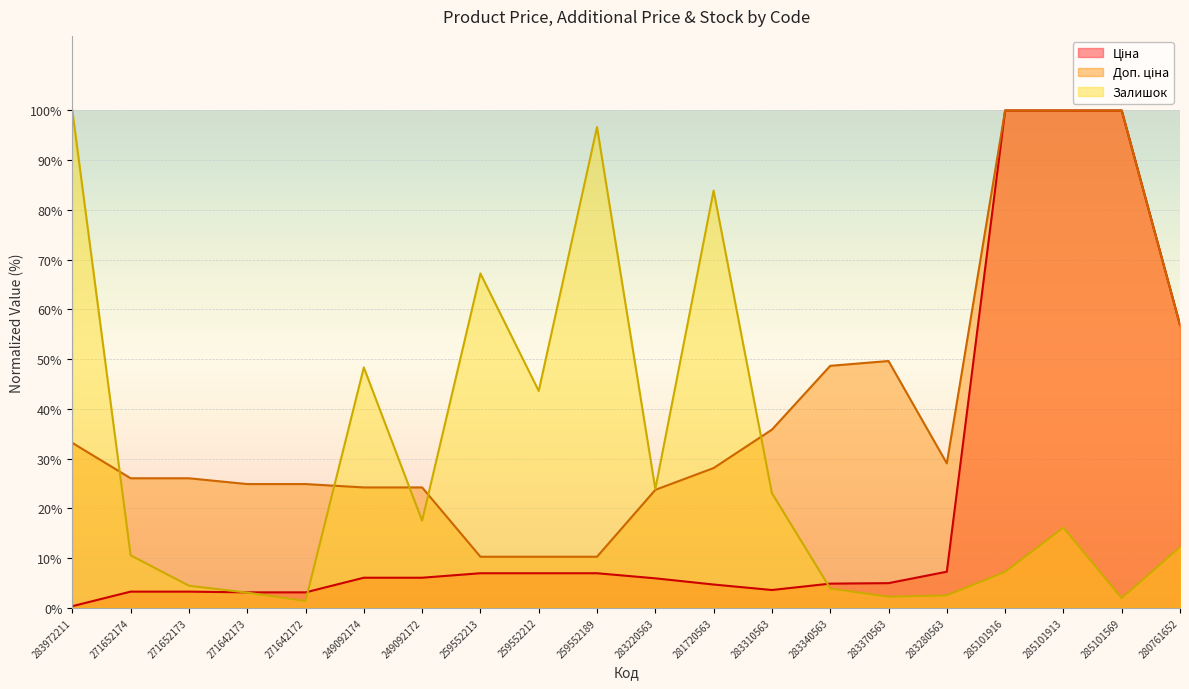

True or false: Доп. ціна and Ціна intersect in this chart.

False